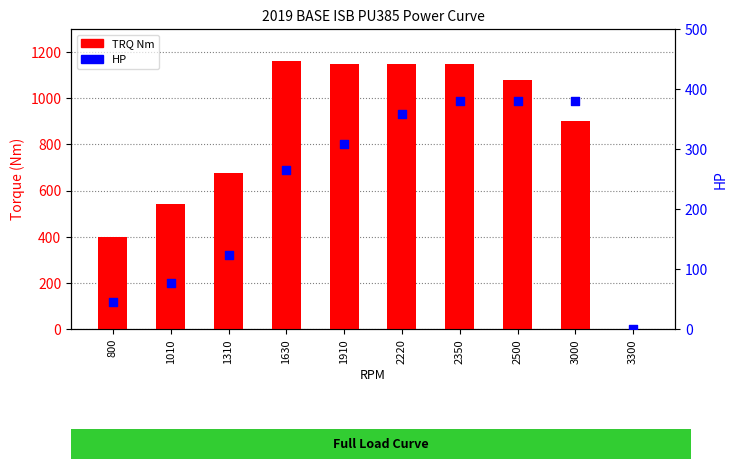

Which series has the largest Y range (max minus min)?

TRQ Nm